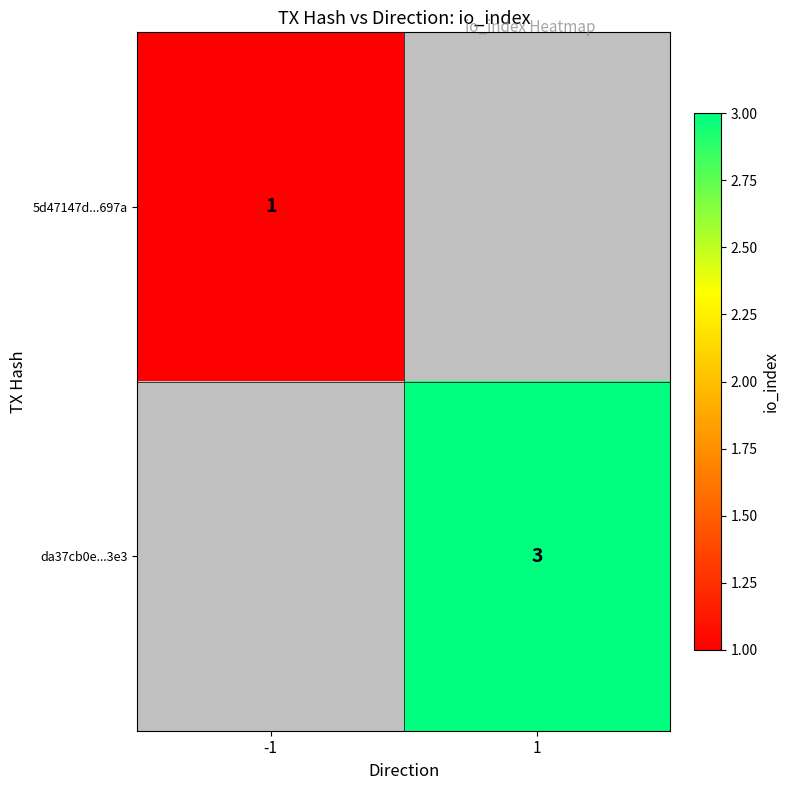

The da37cb0e...3e3 series shows 5 at 1. True or false?

False